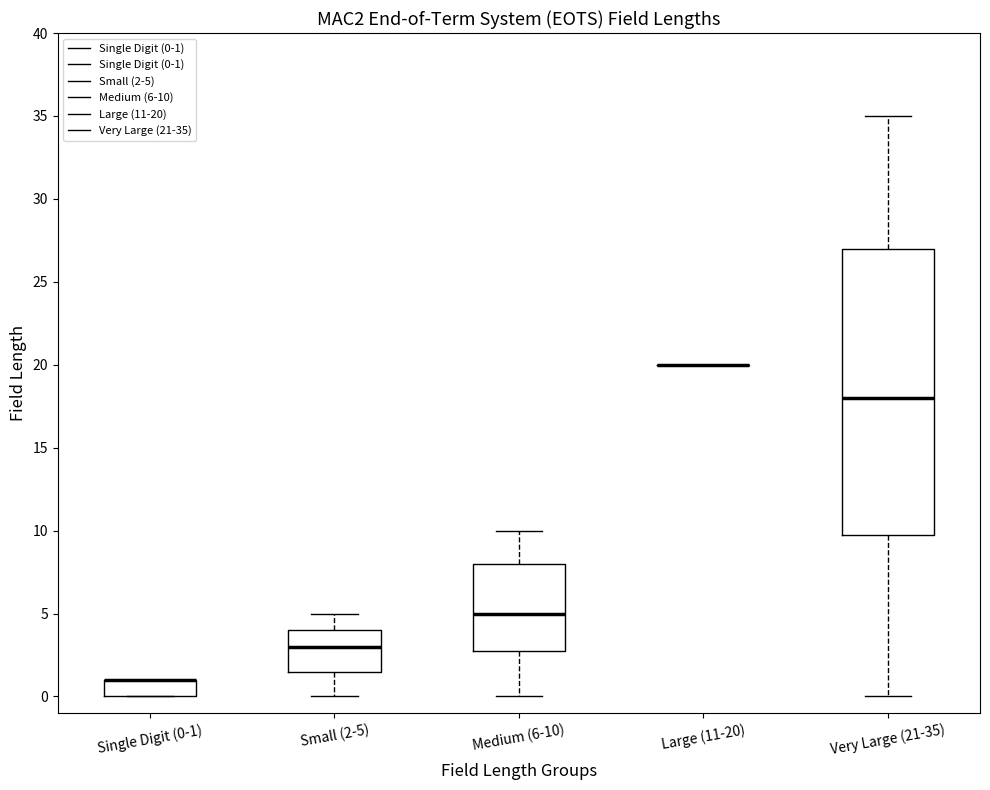

Reading left to right, transcribe this box plot: for each box, give where its median line is, the range the box spans, and where its two whiskers end, as read against the y-axis. The values are not printed on the chart, so give them approximately, as read against the axis.

Single Digit (0-1): median 1.0 (drawn on the box's upper edge), box 0.0 to 1.0, whiskers 0.0 to 1.0
Small (2-5): median 3.0, box 1.5 to 4.0, whiskers 0.0 to 5.0
Medium (6-10): median 5.0, box 3.0 to 8.0, whiskers 0.0 to 10.0
Large (11-20): box collapsed to a line at 20.0, whiskers 20.0 to 20.0
Very Large (21-35): median 18.0, box 10.0 to 27.0, whiskers 0.0 to 35.0